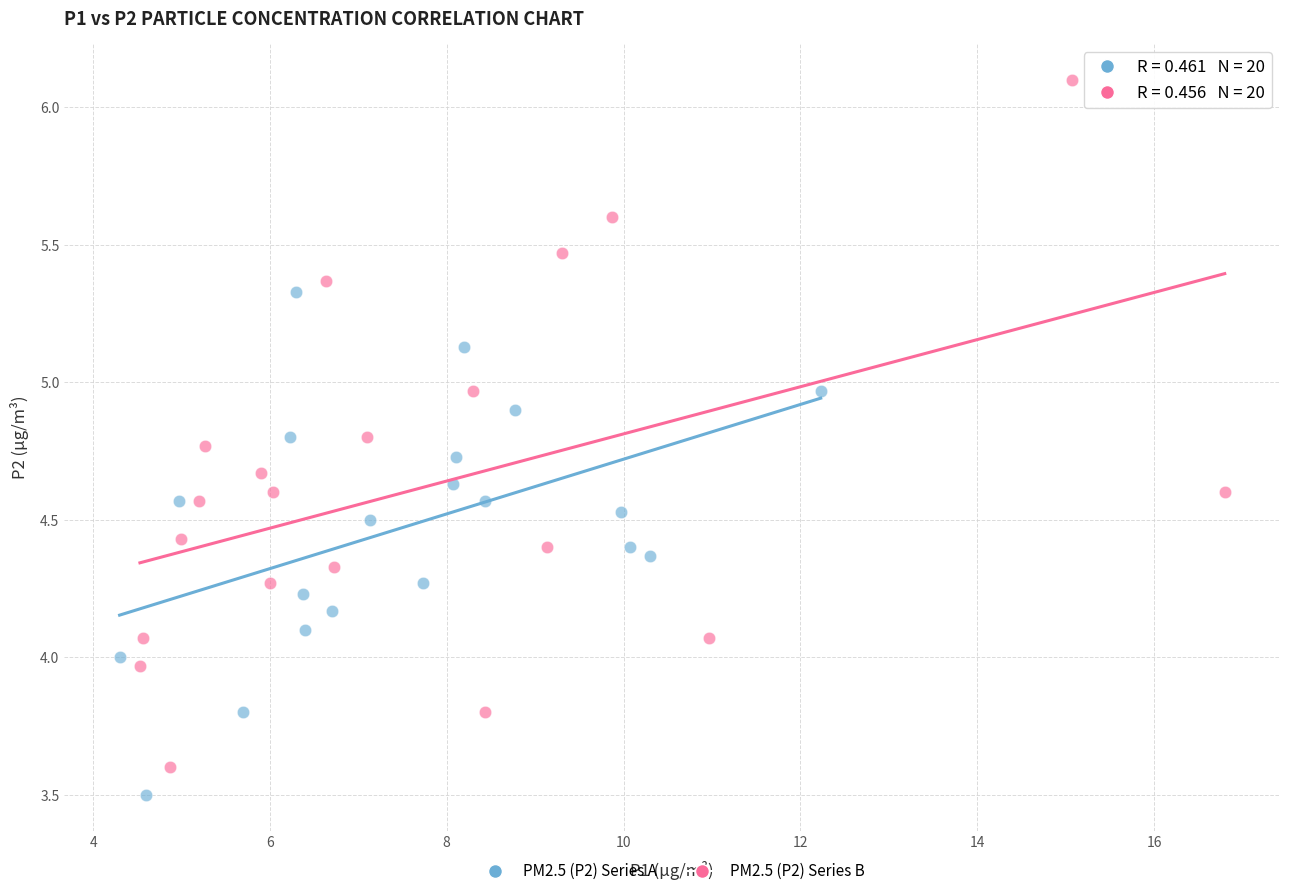

What are all the series names shown in the legend?

PM2.5 (P2) Series A, PM2.5 (P2) Series B